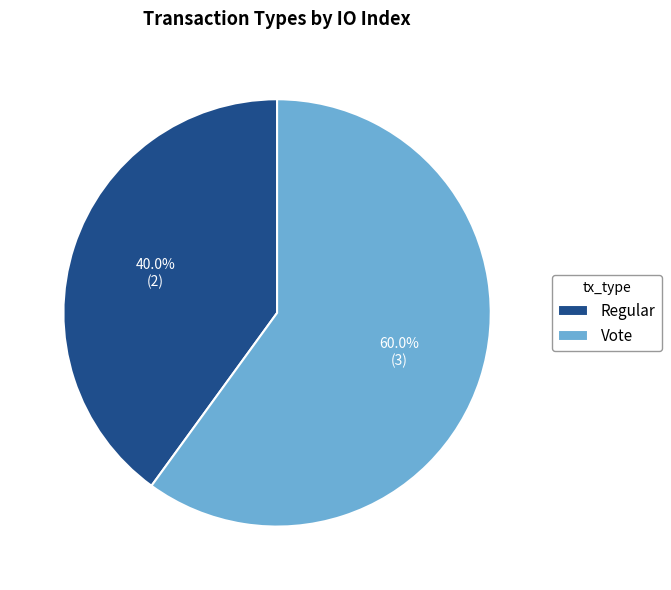

The Vote slice represents 60% of the pie. True or false?

True